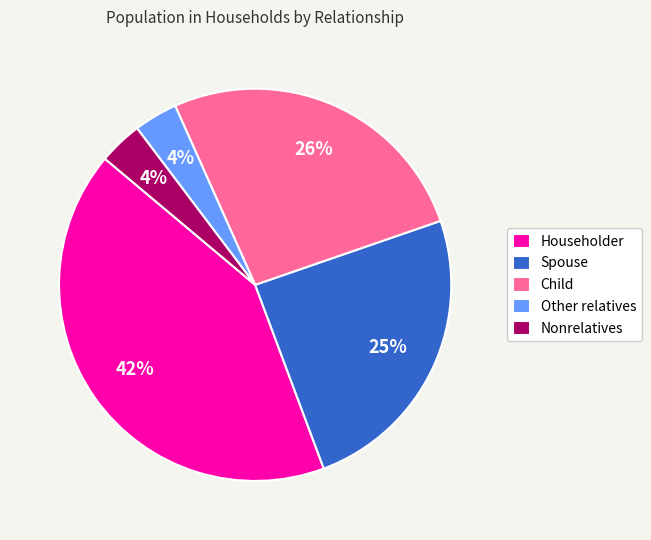

Approximately how many times larger is the value at Nonrelatives compared to Other relatives?

1.0